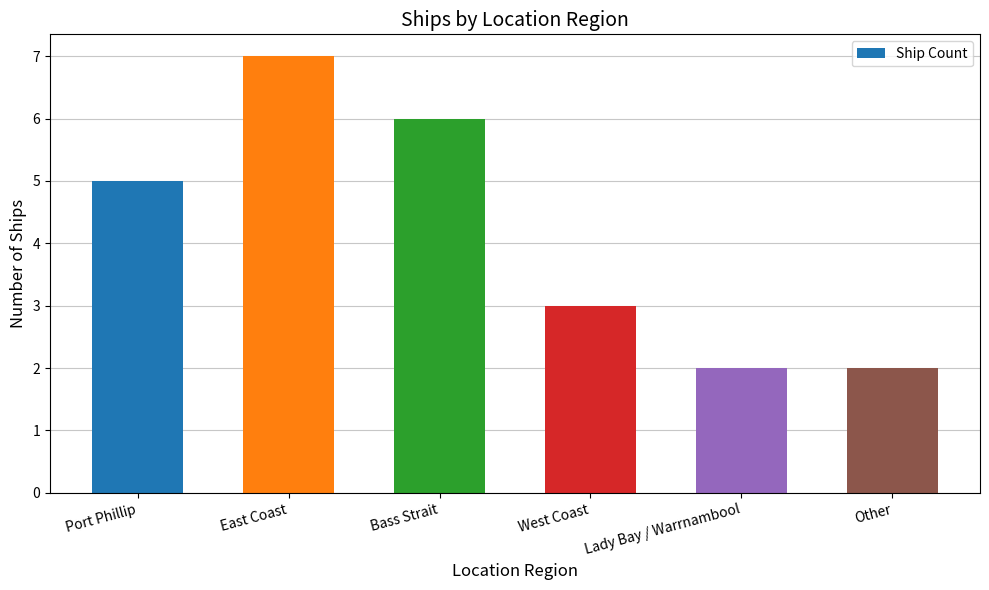

What is the label of the 1st bar from the right?

Other